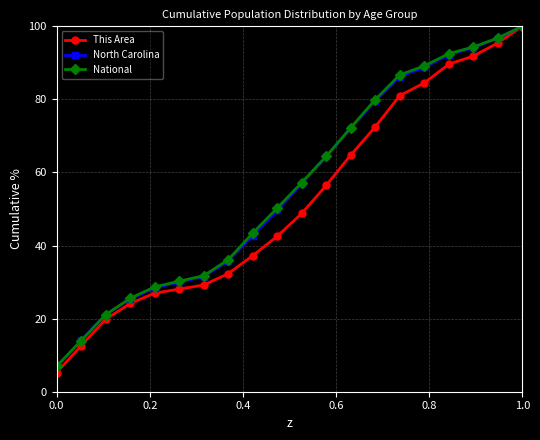

Which series has the largest range (max minus min)?

This Area